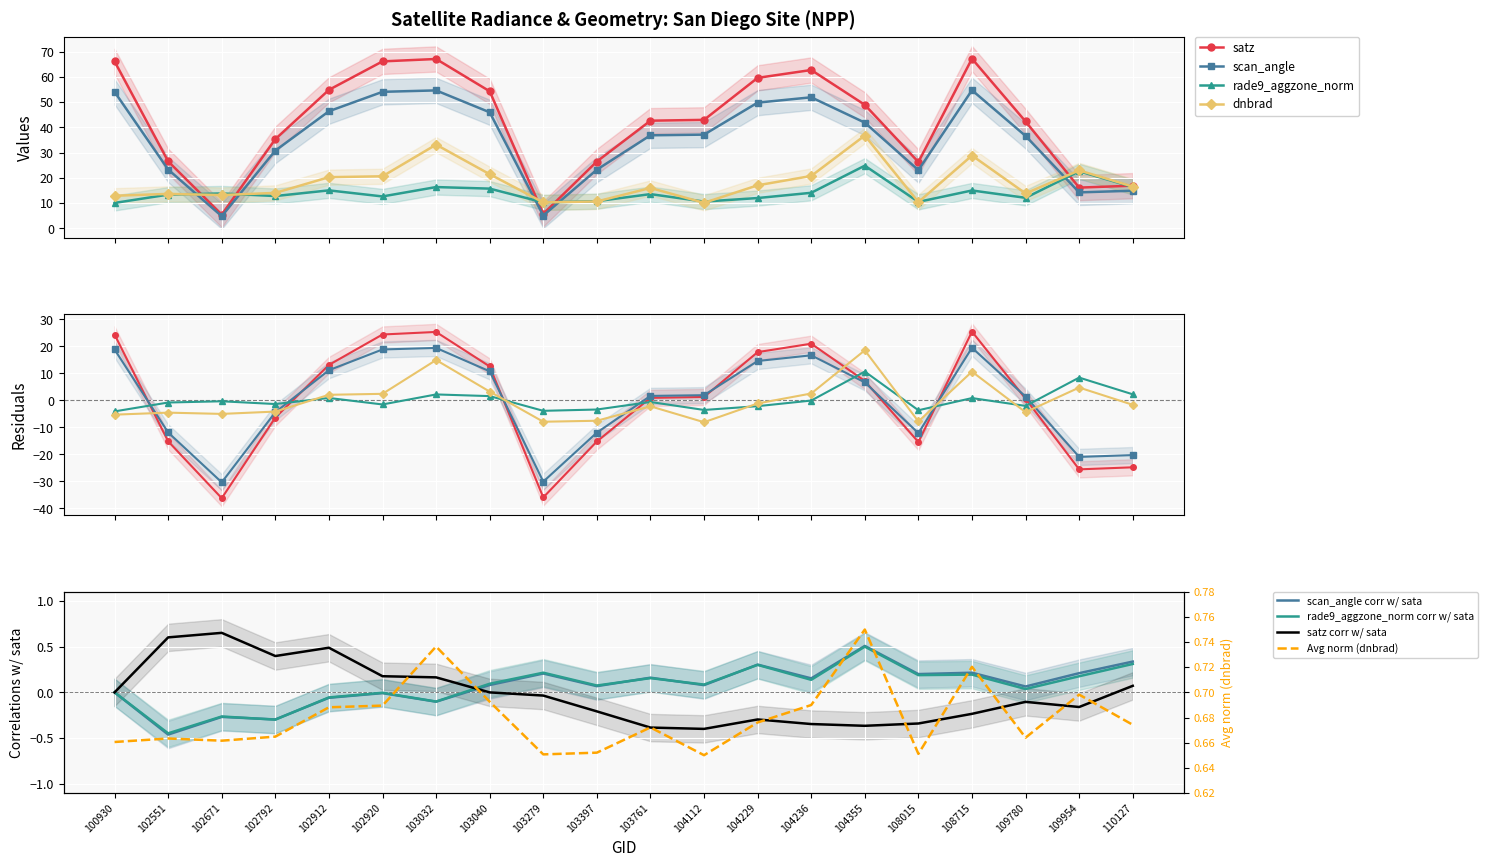

What is the difference between the maximum and second lowest values in the scan_angle series?

49.6